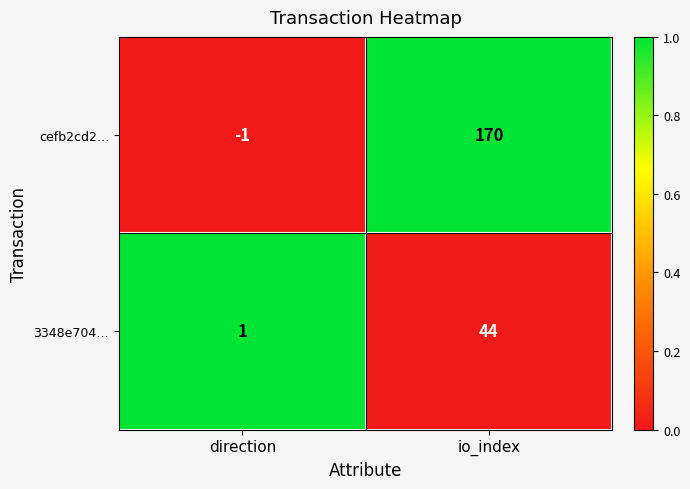

At io_index, list the series in order from smallest to largest.

3348e704…, cefb2cd2…